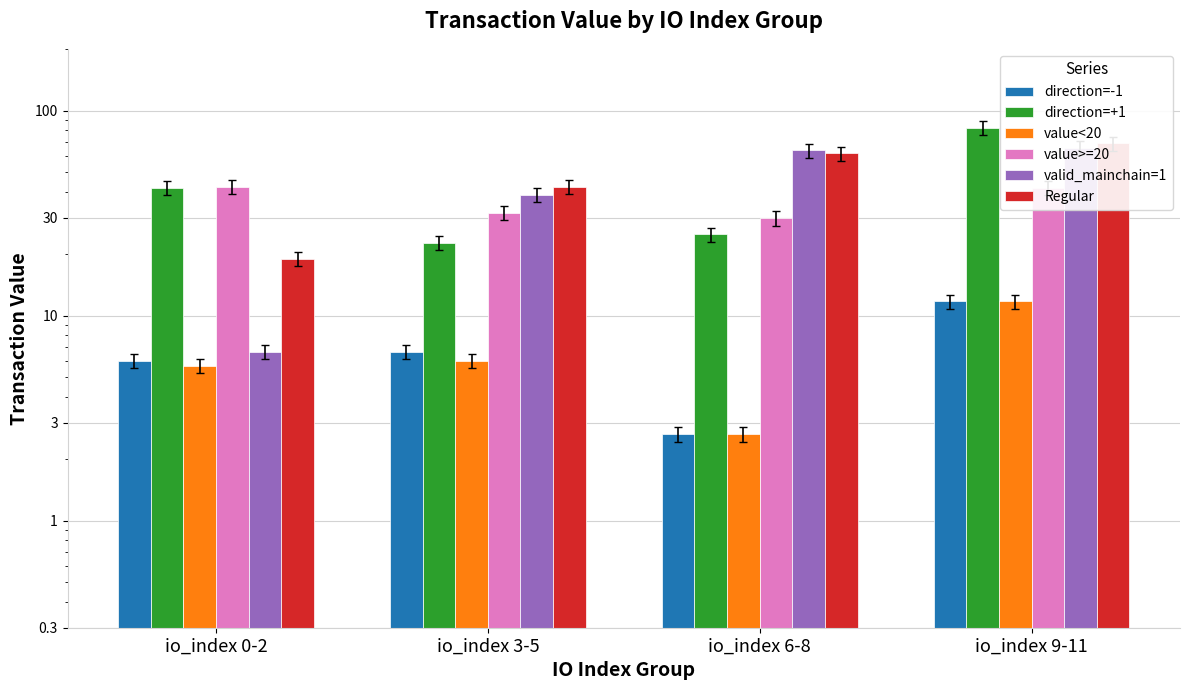

The value of direction=+1 at io_index 0-2 is 15.7. True or false?

False